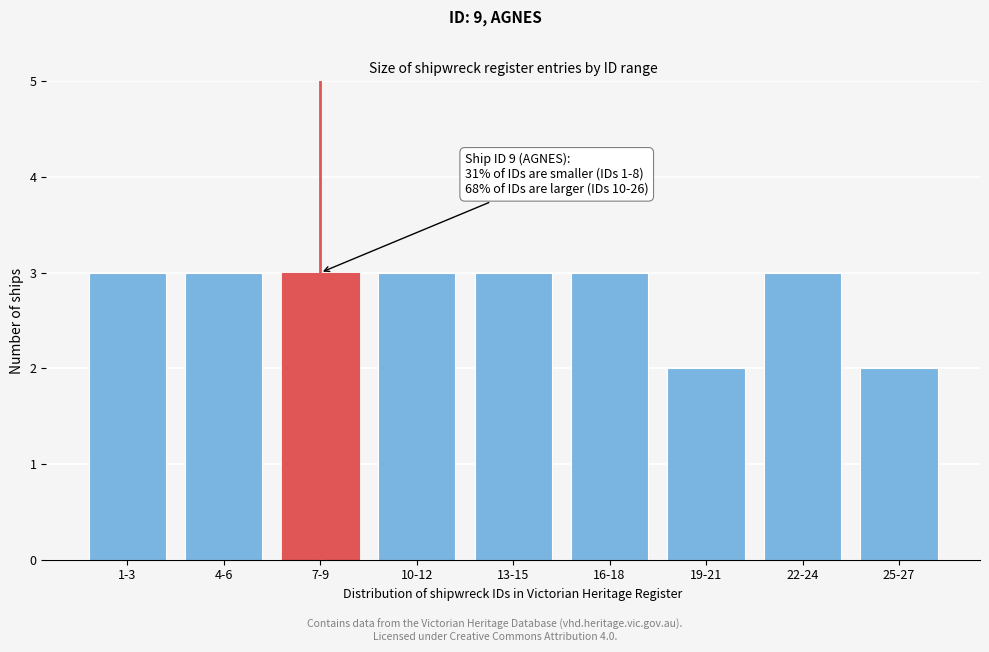

Reading left to right, what are all the values shown in this chart?

1-3=3	4-6=3	7-9=3	10-12=3	13-15=3	16-18=3	19-21=2	22-24=3	25-27=2